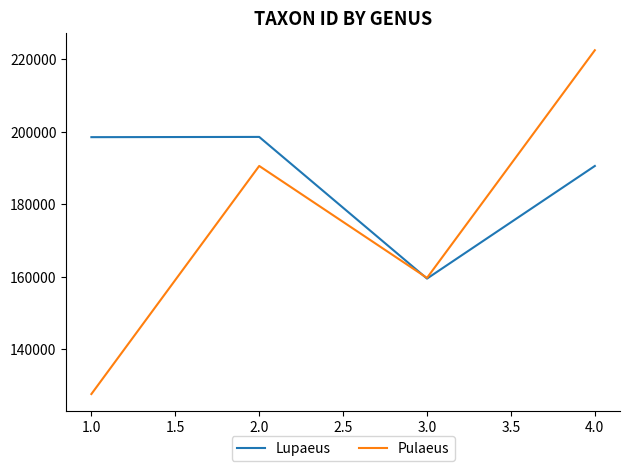

At which category does Pulaeus reach its first local valley?

3.0